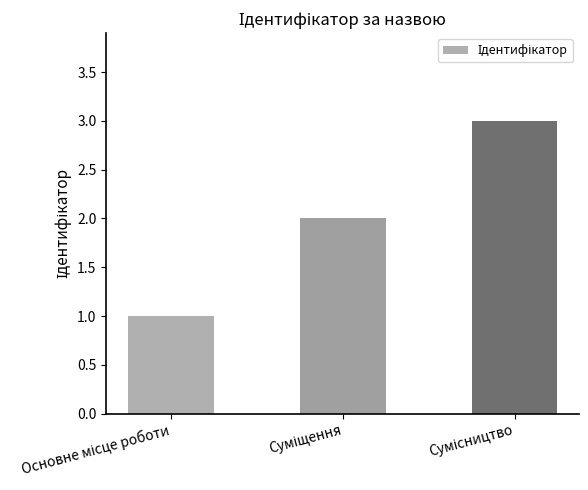

How many values are below 2?

1